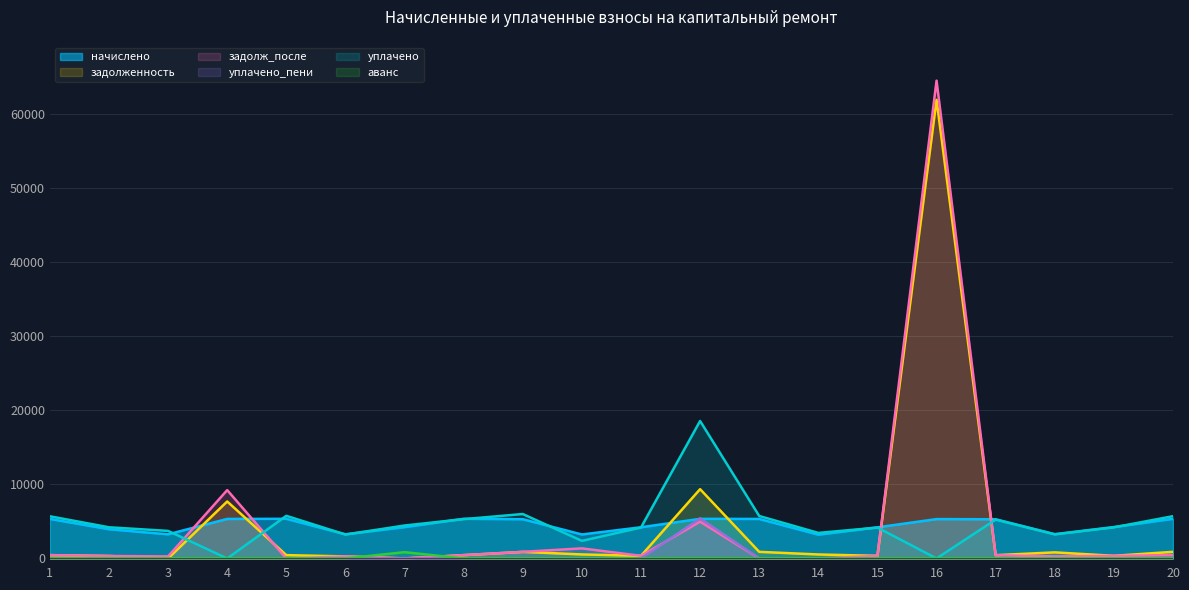

Between which two adjacent categories do уплачено and начислено first intersect?

3 and 4